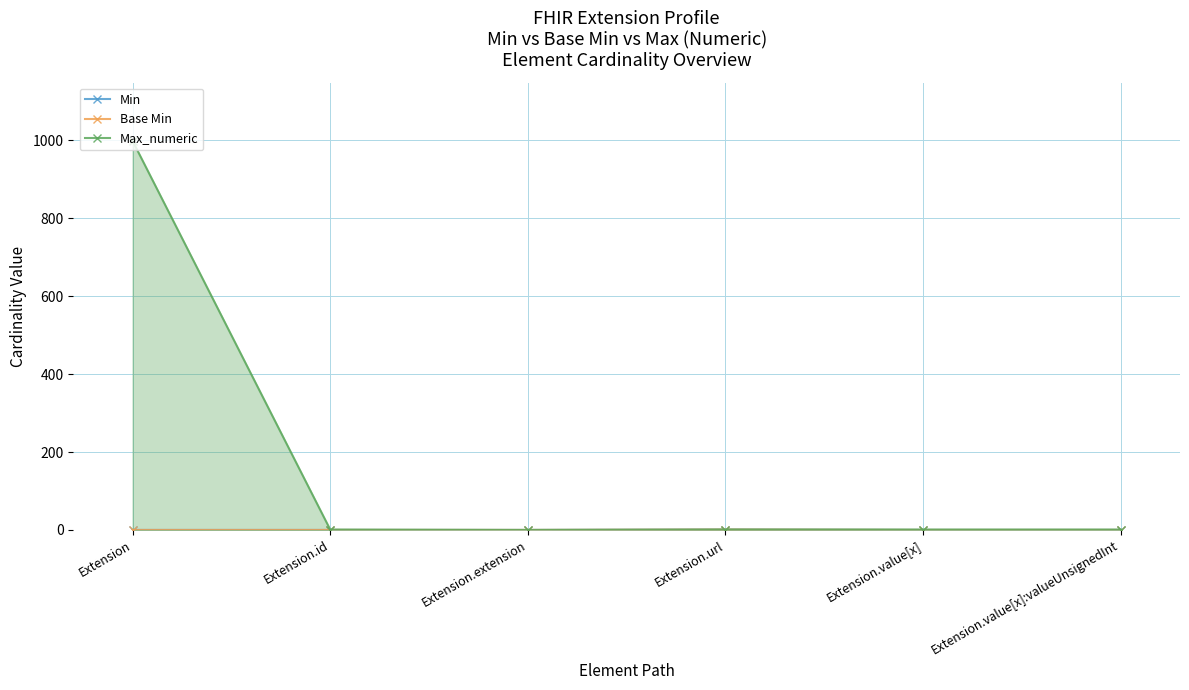

What is the difference between the second highest and minimum values in the Max_numeric series?

1